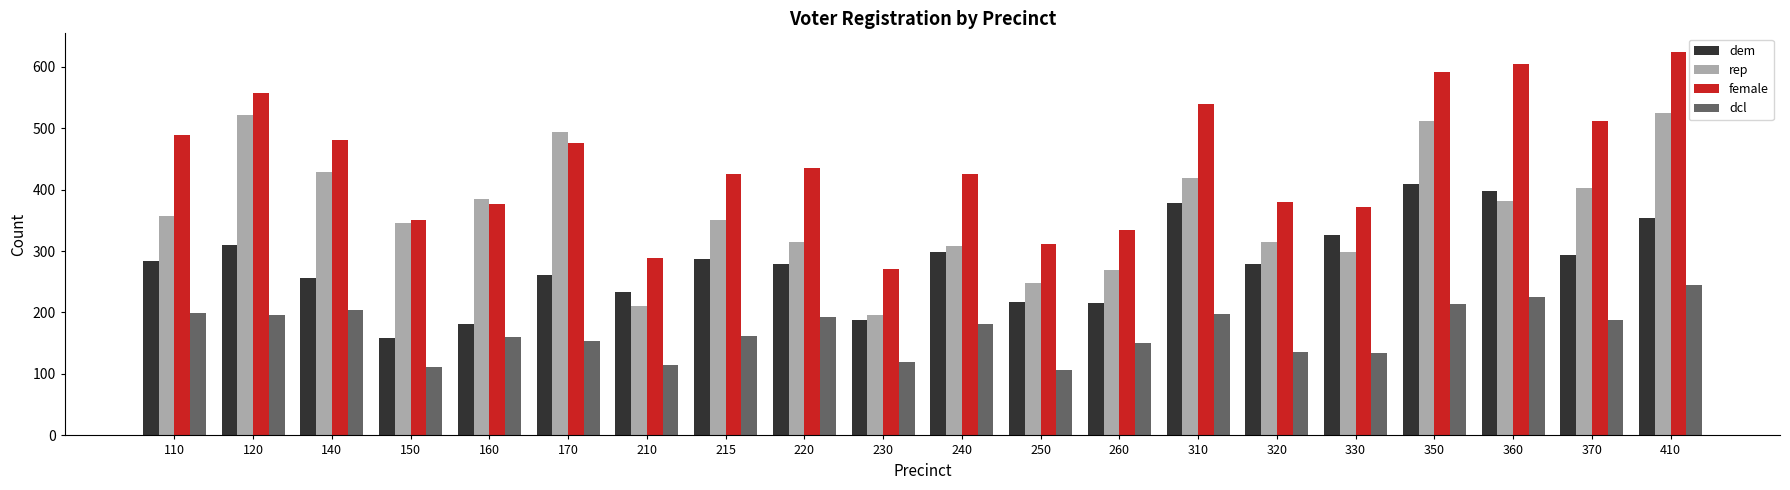

Is it true that dem equals 448 at 140?

False